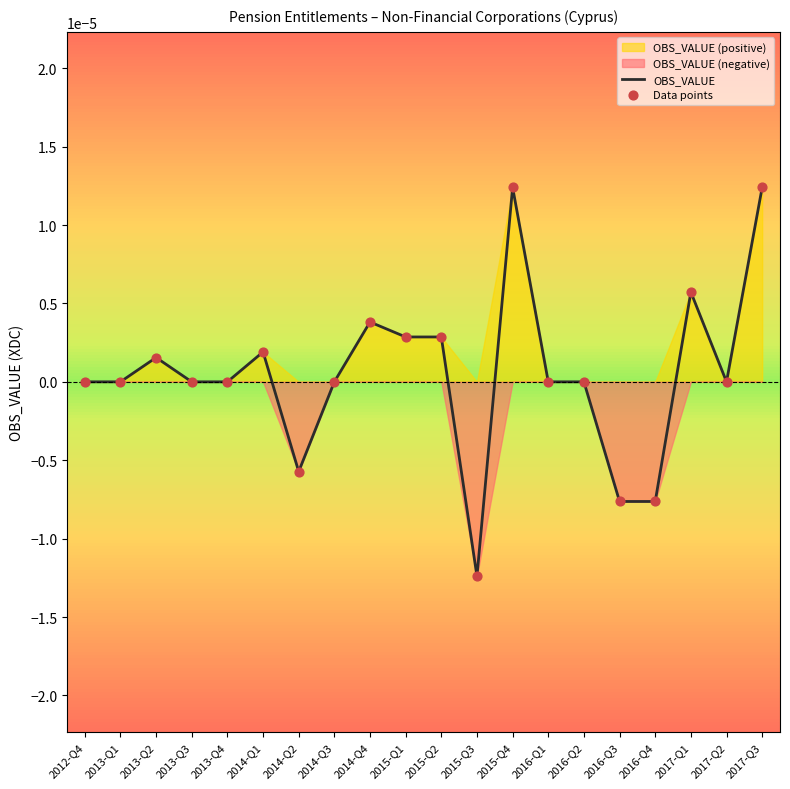

Which series contains the highest Y value?

OBS_VALUE